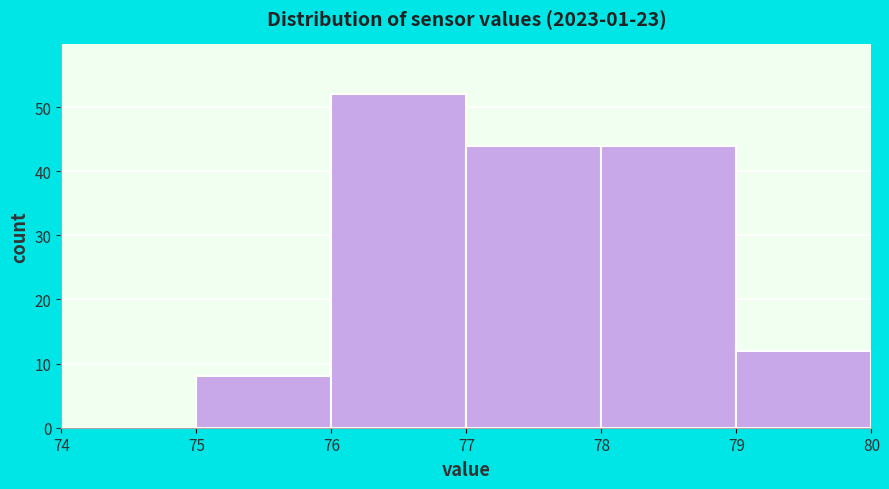

Which range on the x-axis has the tallest bar?

76 to 77